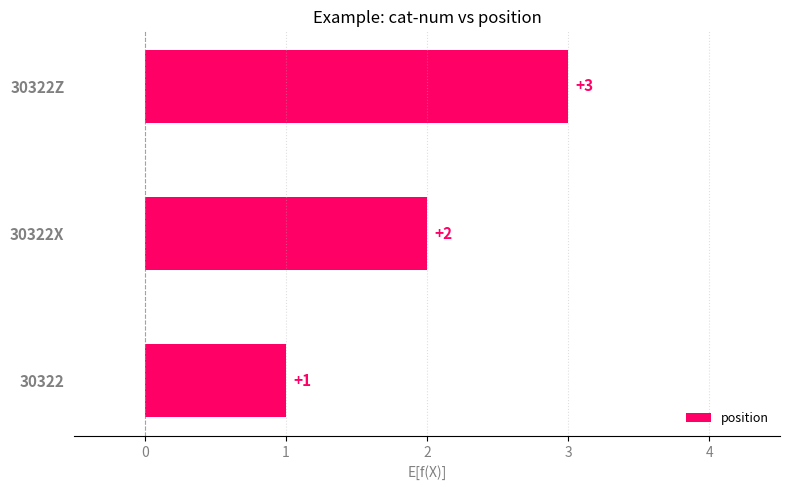

How many data points are less than 2?

1